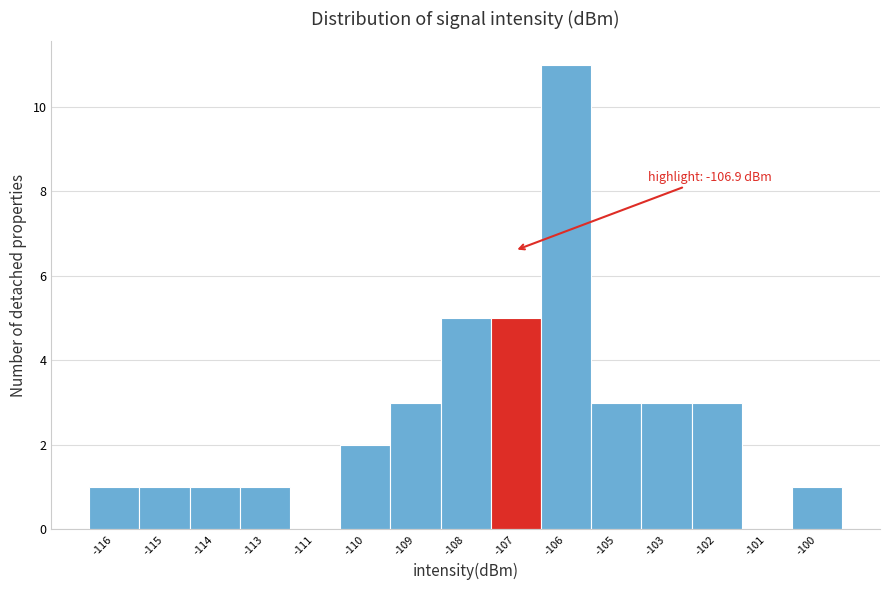

Reading right to left, extract all data points from this chart.

-100=1	-101=0	-102=3	-103=3	-105=3	-106=11	-107=5	-108=5	-109=3	-110=2	-111=0	-113=1	-114=1	-115=1	-116=1